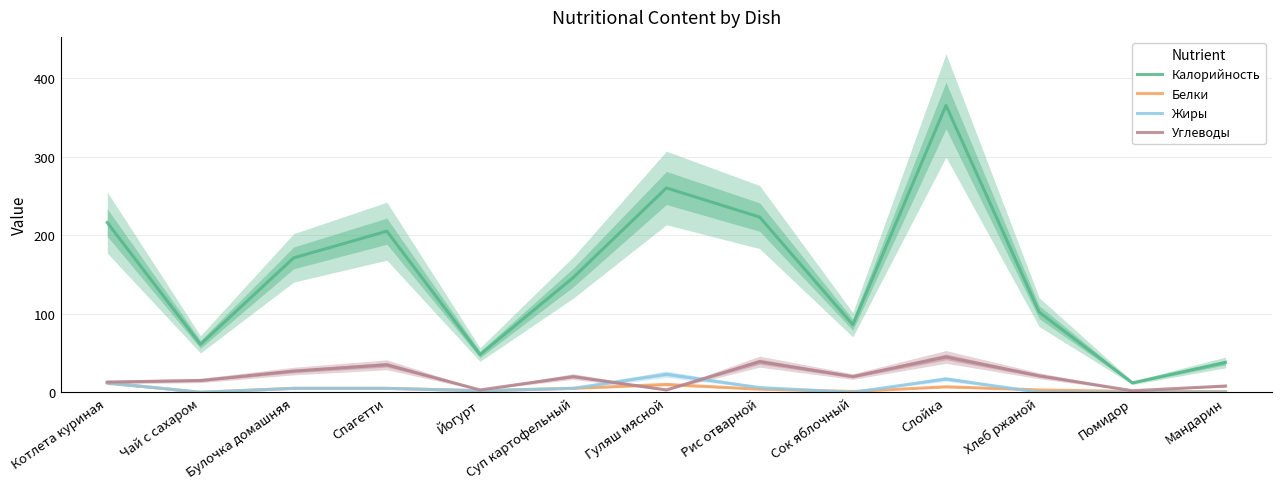

Which category has the lowest value across all series?

Чай с сахаром